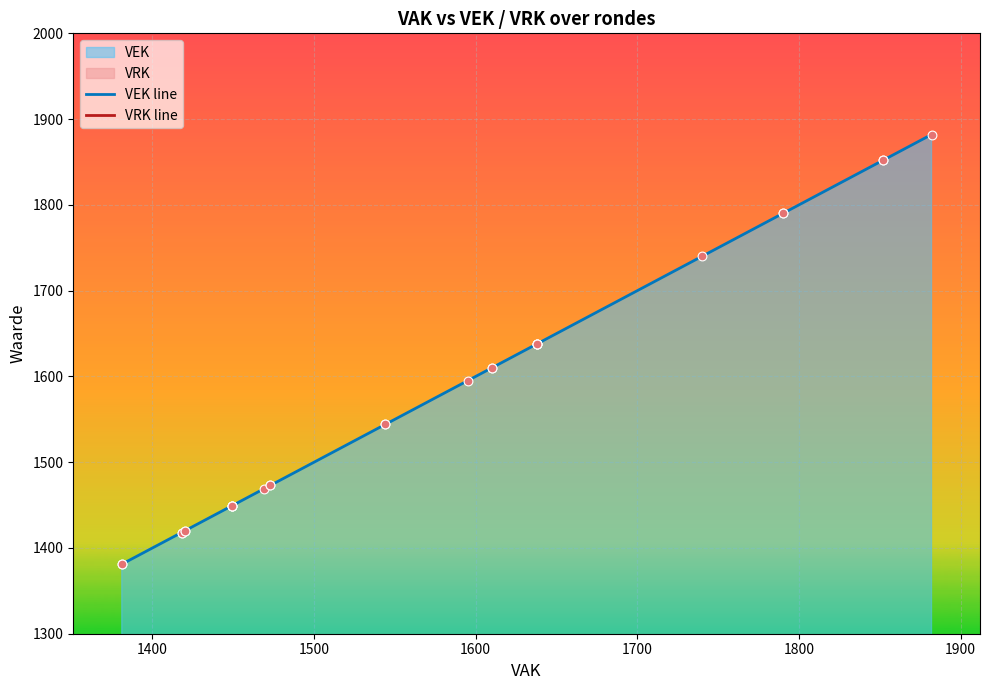

Is the value of VRK line at 2000 greater than the value of VEK line at 1800?

No